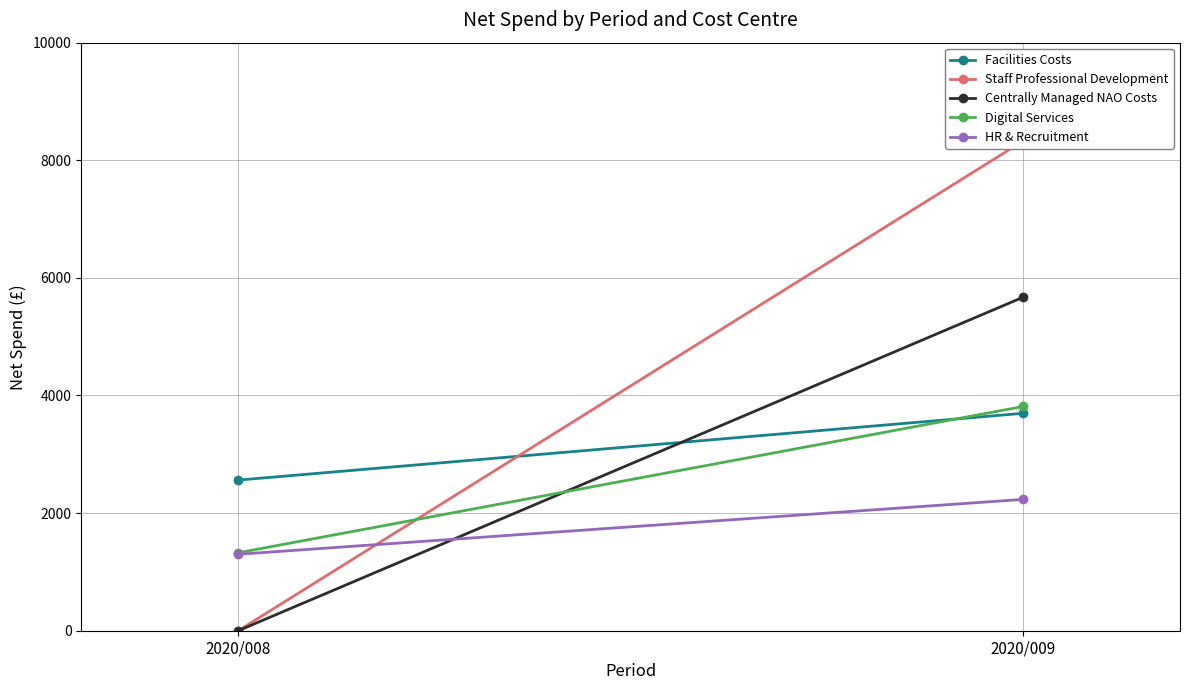

What is the average value of the HR & Recruitment series?

1766.6